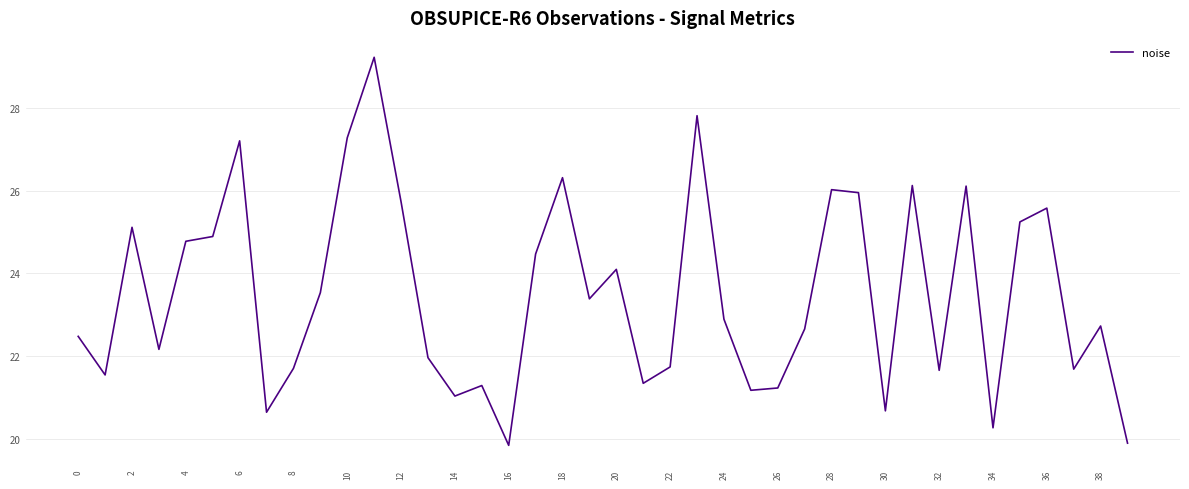

What is the difference between the maximum and minimum values?

9.4